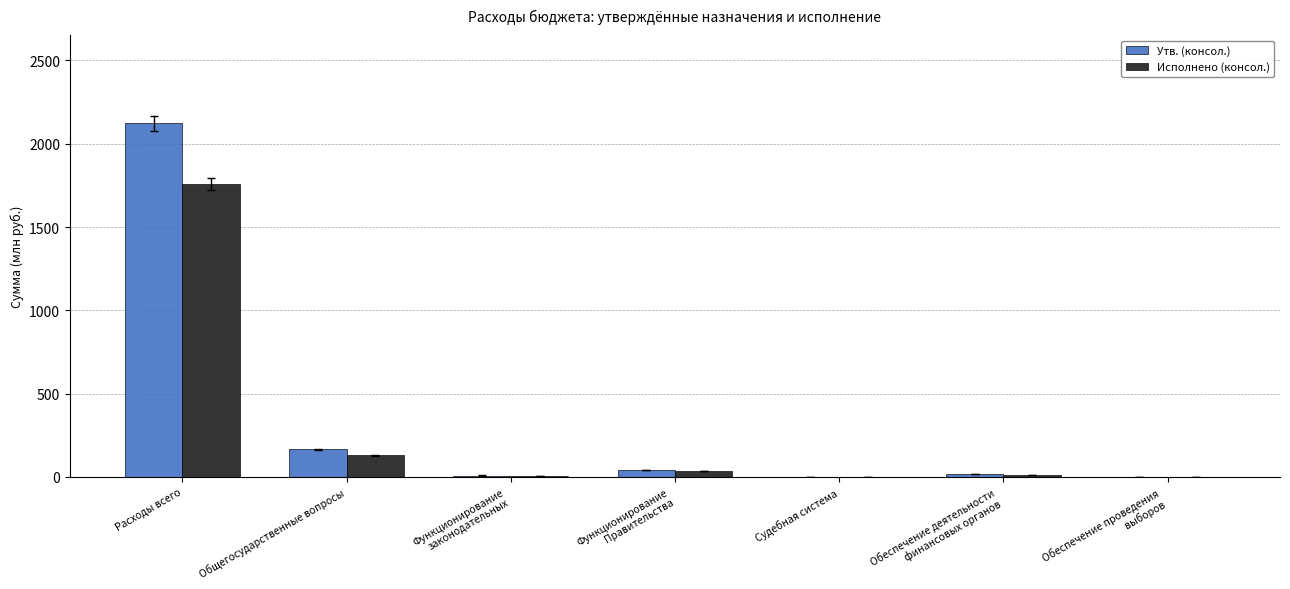

Which series changed the most between Функционирование
Правительства and Обеспечение деятельности
финансовых органов?

Утв. (консол.)